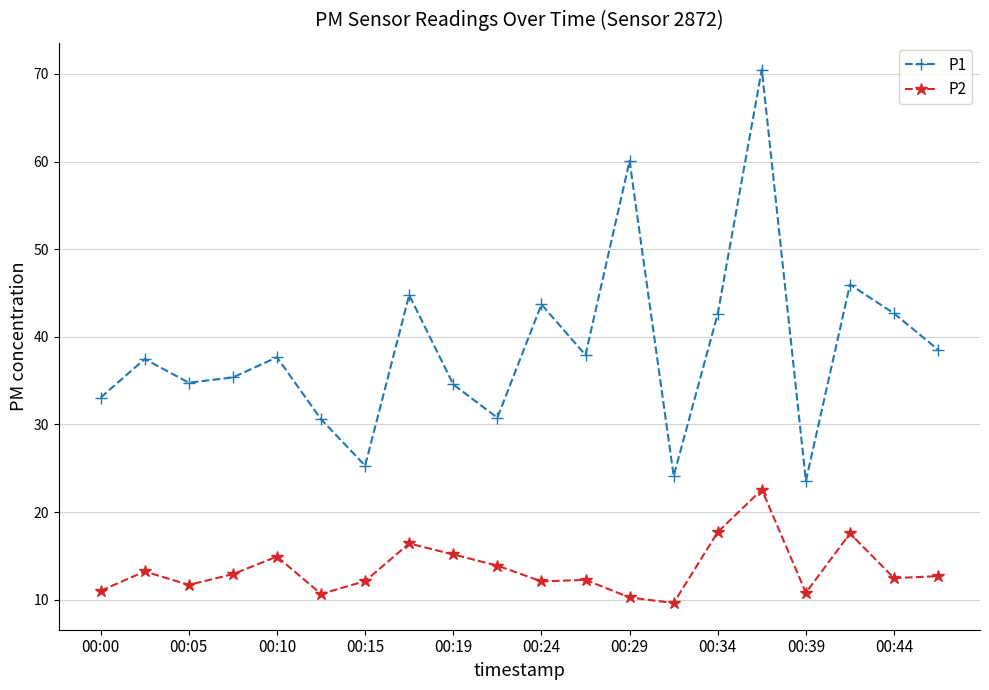

Which series has the largest total across all categories?

P1